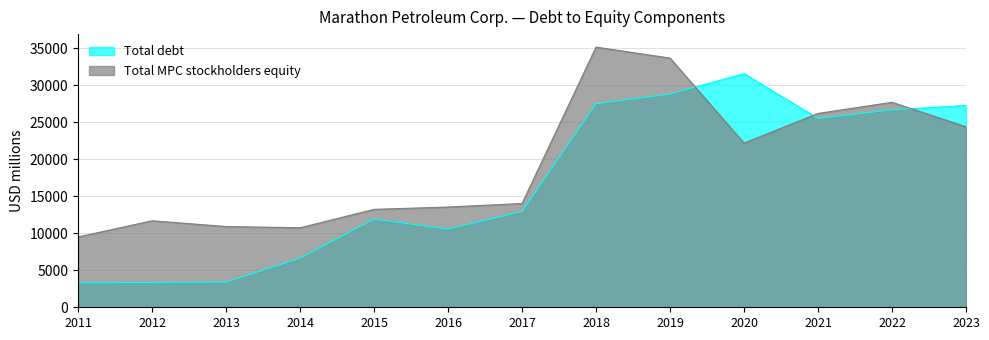

Which series has the largest range (max minus min)?

Total debt